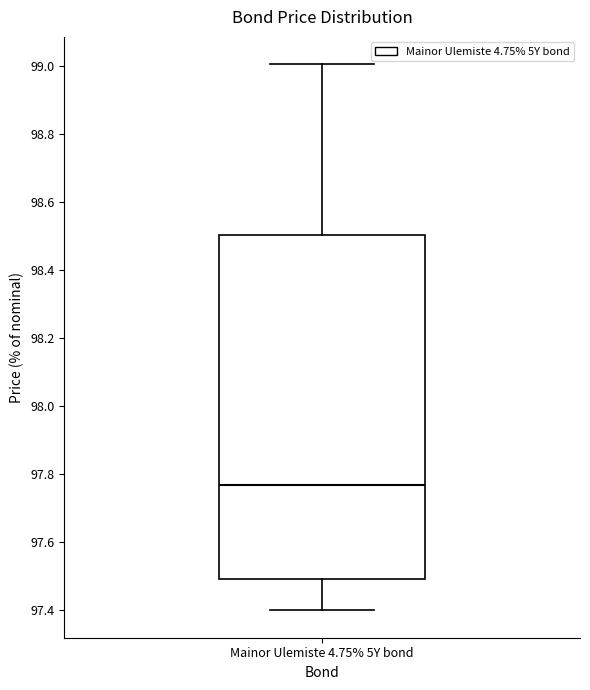

Read this box plot against the y-axis: the position of the median line, the range covered by the box, and the ends of both whiskers. The values are not printed on the chart, so give them approximately, as read against the axis.

median 97.76, box 97.50 to 98.50, whiskers 97.40 to 99.00